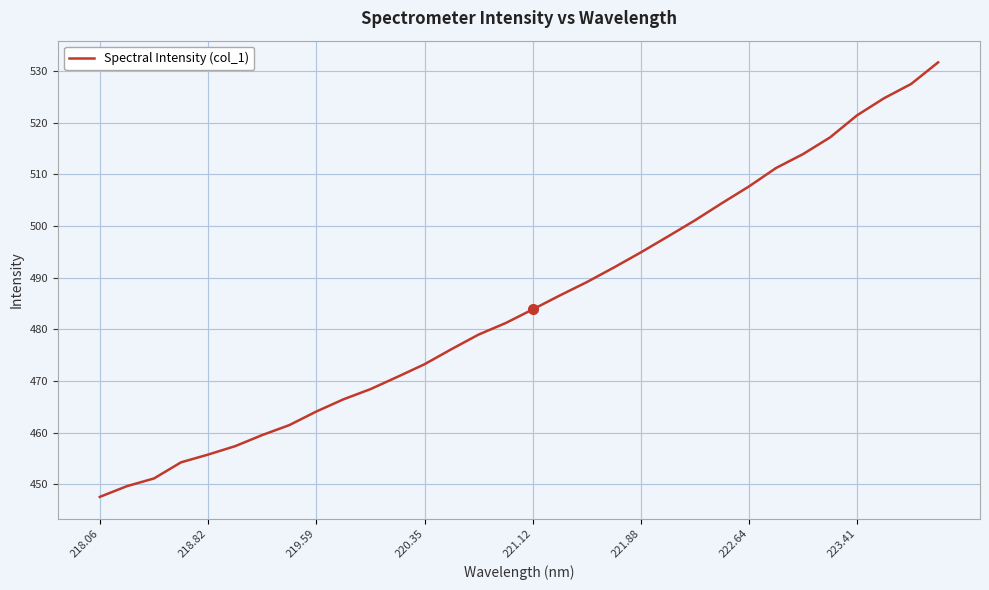

What is the maximum value shown in the chart?

531.6